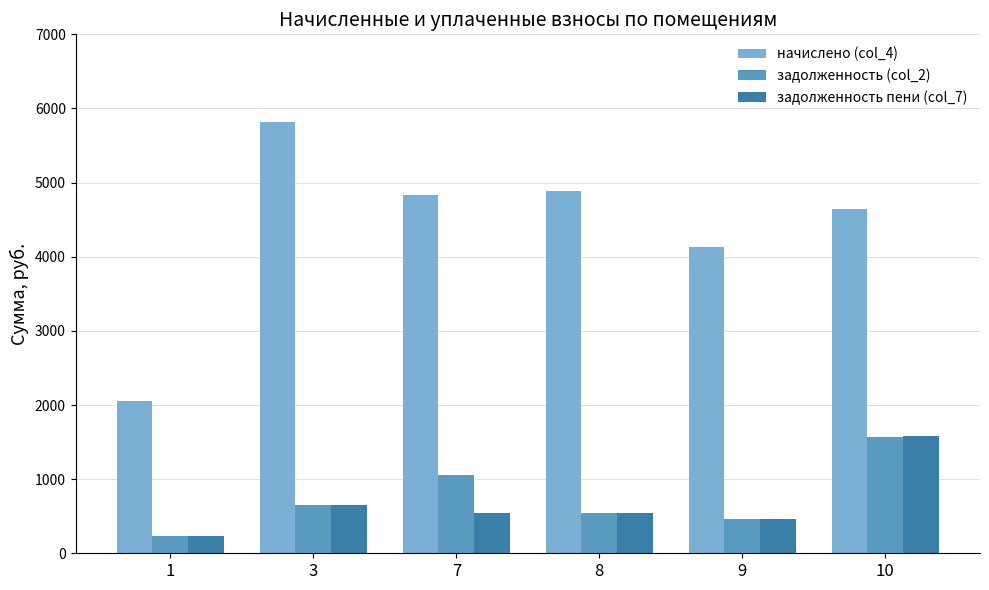

At which label does начислено (col_4) reach its minimum?

1